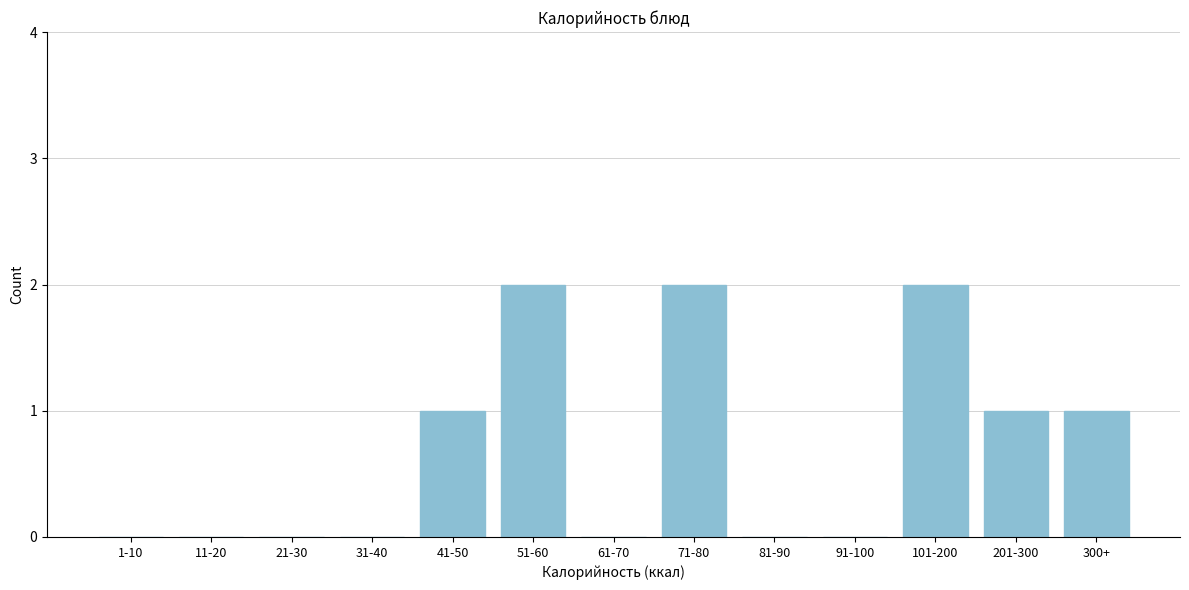

Reading right to left, what are all the values shown in this chart?

300+=1	201-300=1	101-200=2	91-100=0	81-90=0	71-80=2	61-70=0	51-60=2	41-50=1	31-40=0	21-30=0	11-20=0	1-10=0